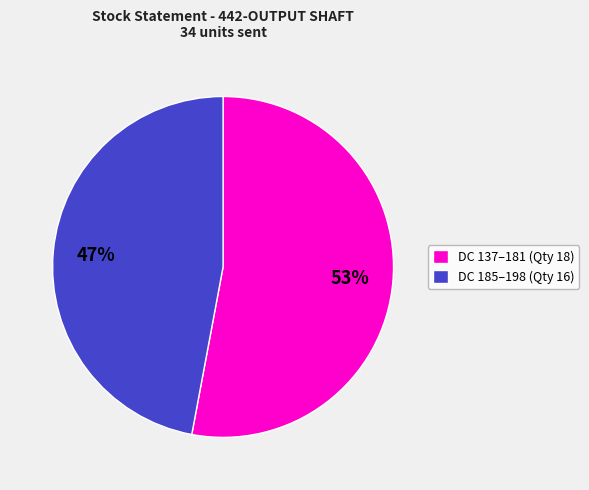

To the nearest percent, what is the difference between the largest and smallest slice percentages?

6%